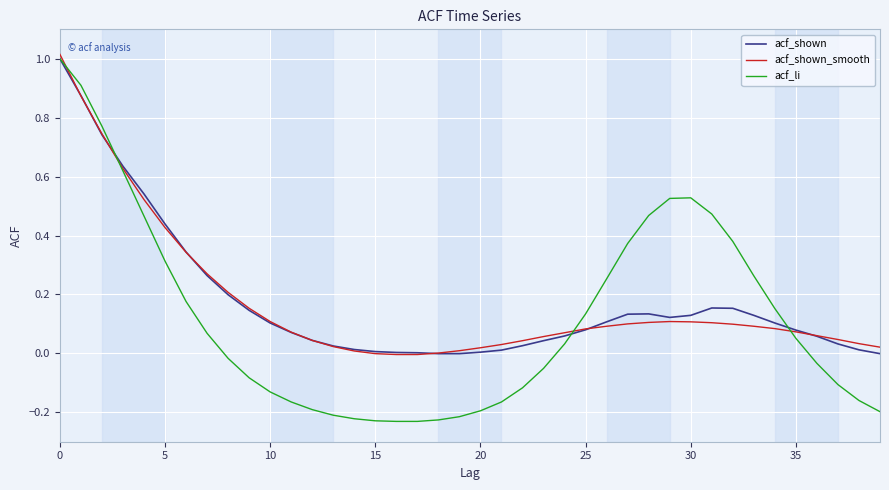

Which series has the widest spread of values?

acf_li